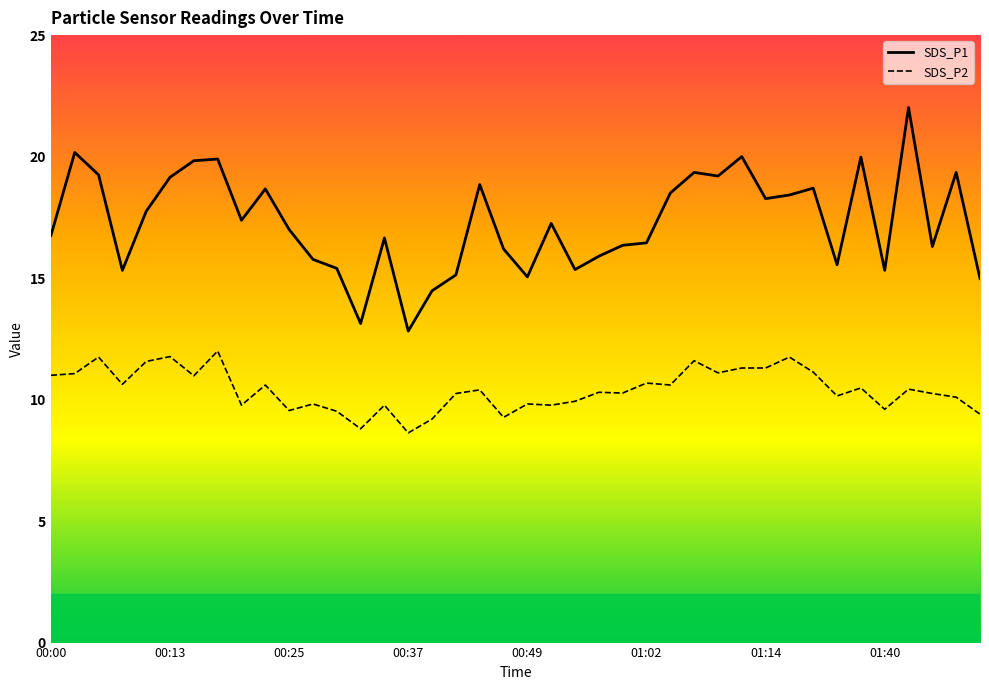

At which category does the chart reach its peak across all series?

36